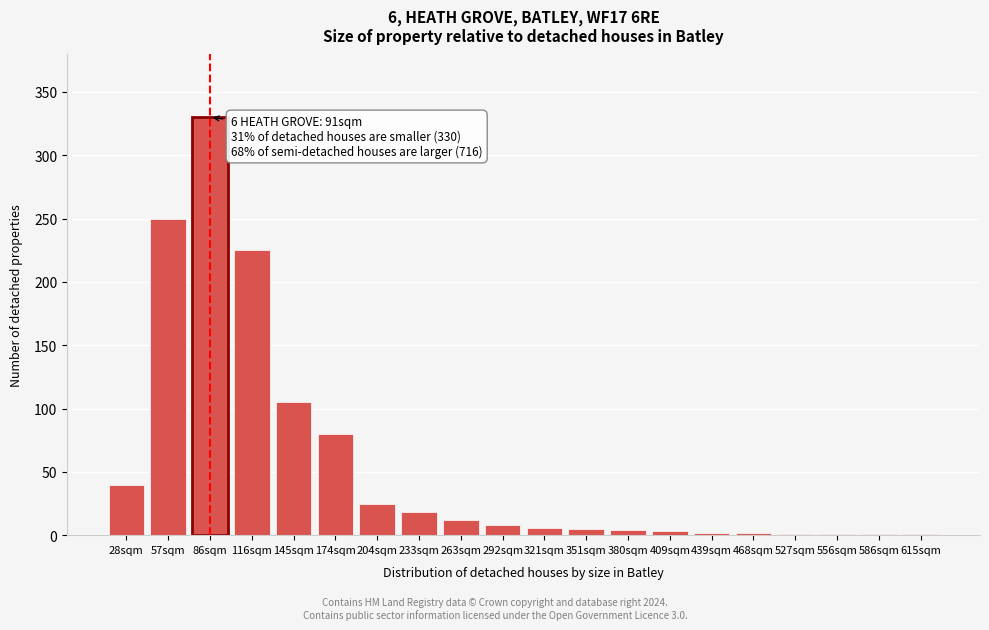

What is the sum of the values at 263sqm and 292sqm?

20